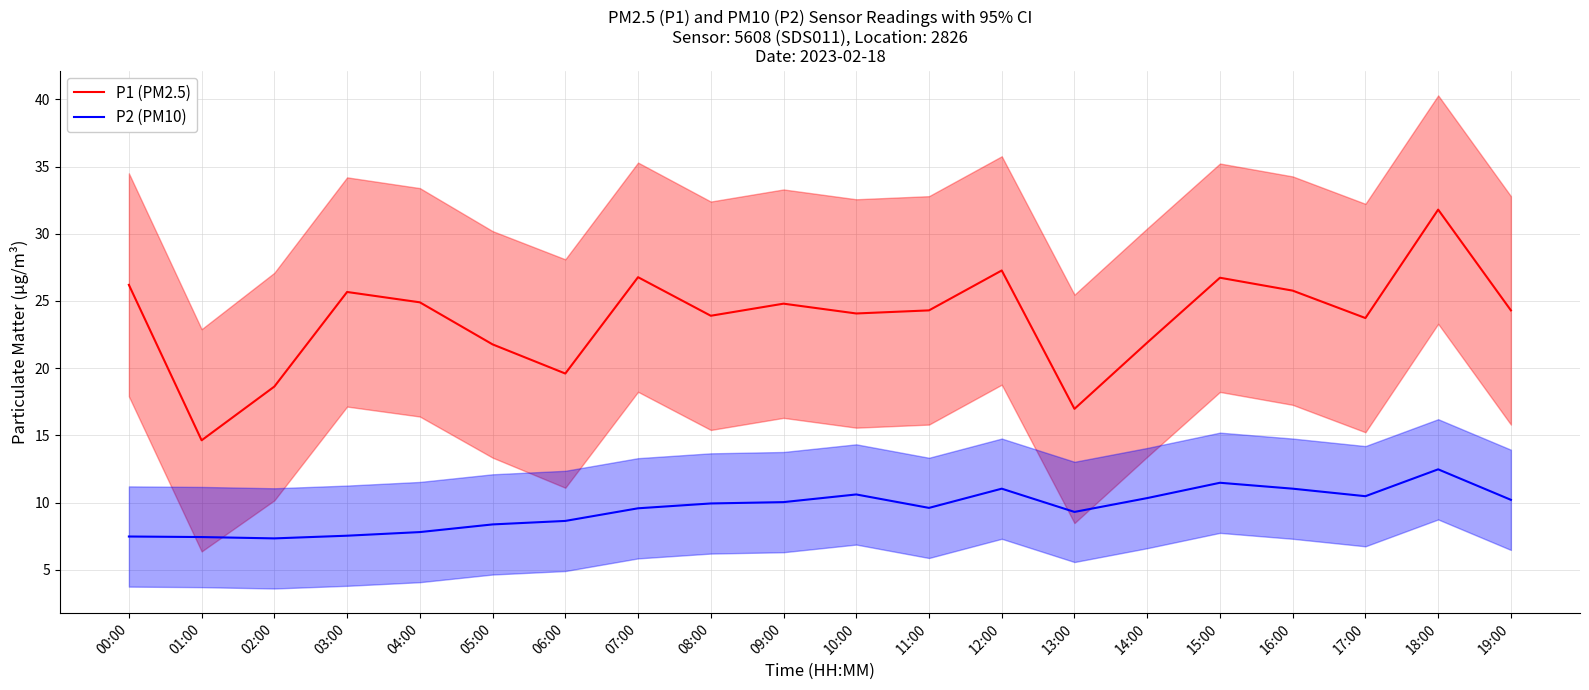

Which has a higher value, 09:00 or 08:00?

09:00